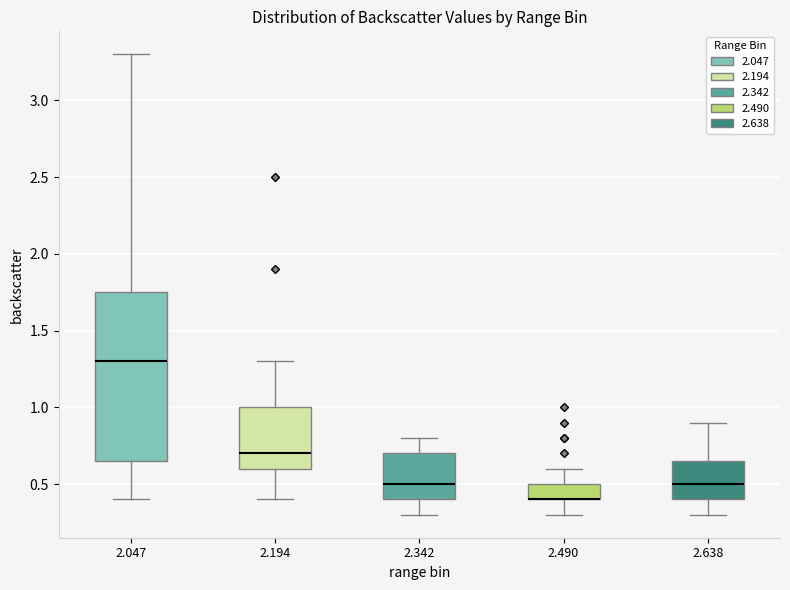

Comparing the boxes themselves (not the whiskers), which one is the tallest?

2.047